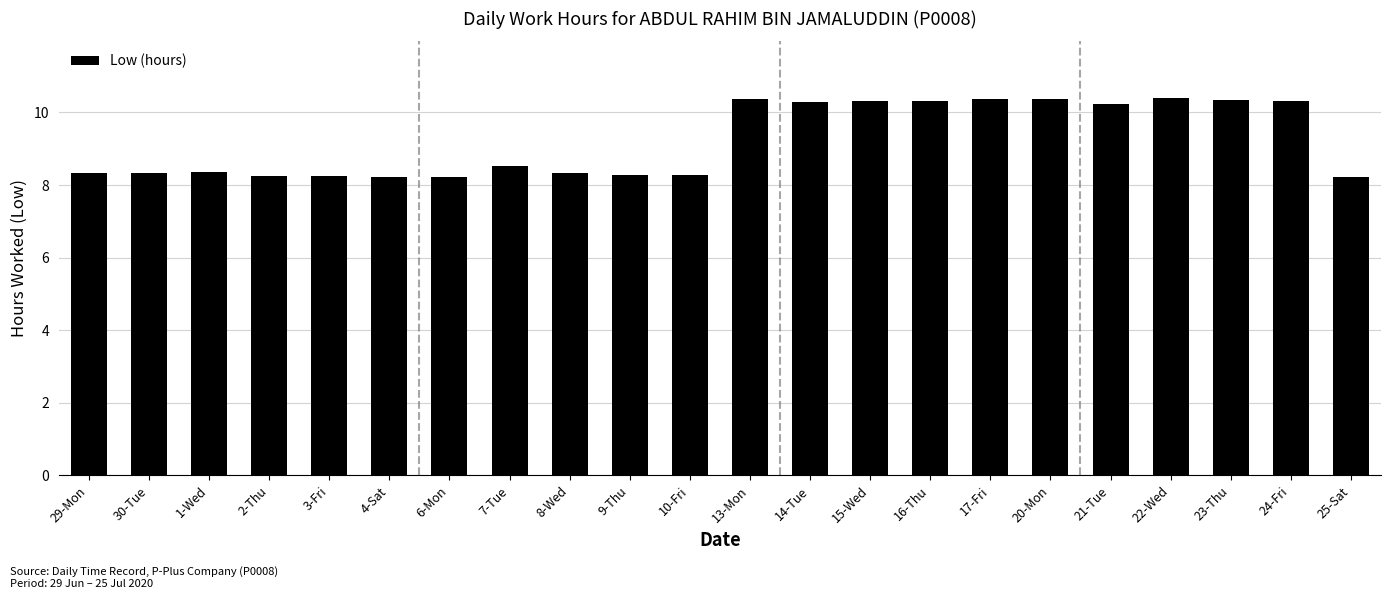

What is the sum of the values at 23-Thu and 2-Thu?

18.6